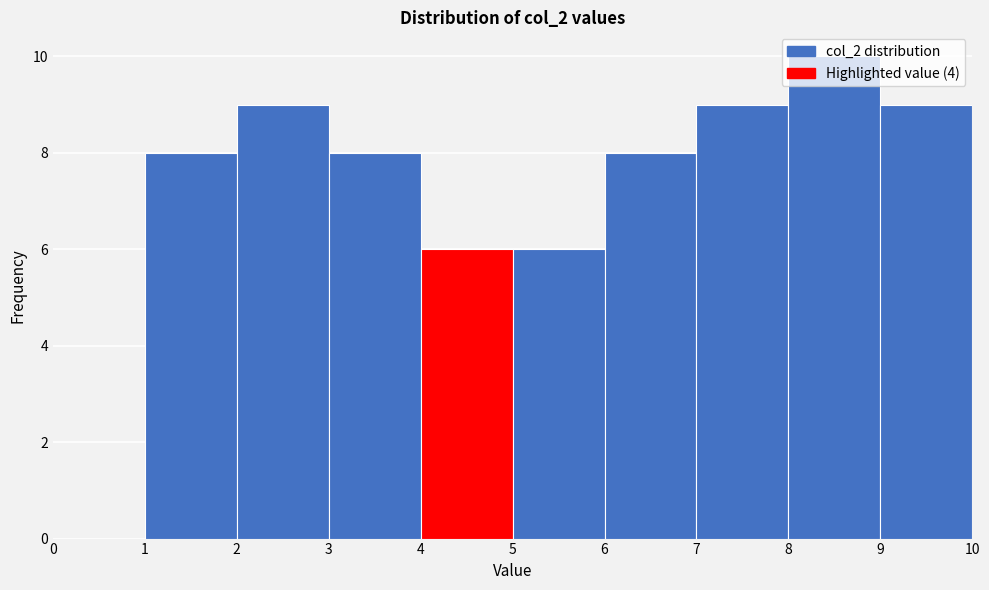

Reading left to right, transcribe this chart: for each bar, give the range it covers on the x-axis and its height. The values are not printed on the chart, so give them approximately, as read against the axis.

0 to 1: 0
1 to 2: 8
2 to 3: 9
3 to 4: 8
4 to 5: 6
5 to 6: 6
6 to 7: 8
7 to 8: 9
8 to 9: 10
9 to 10: 9